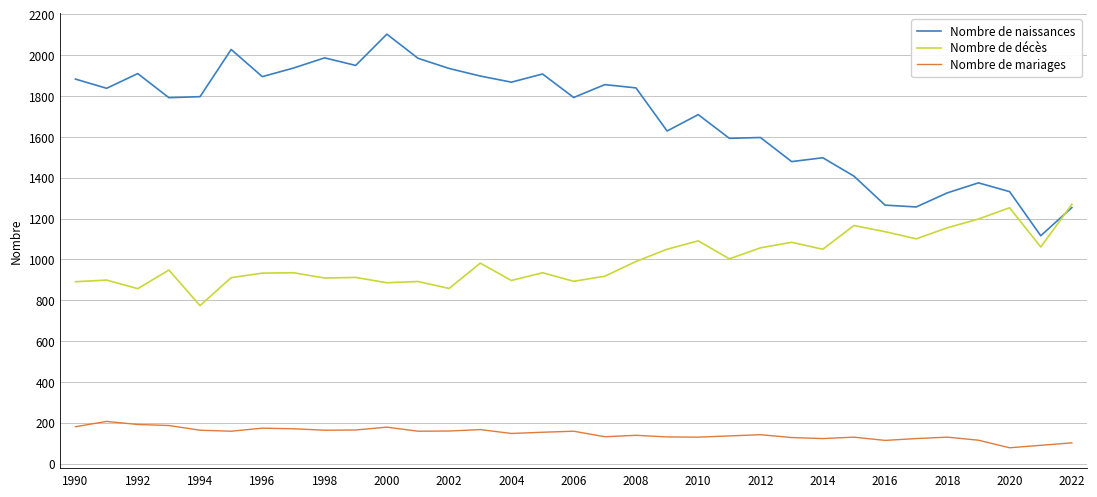

What is the smallest value displayed?

78